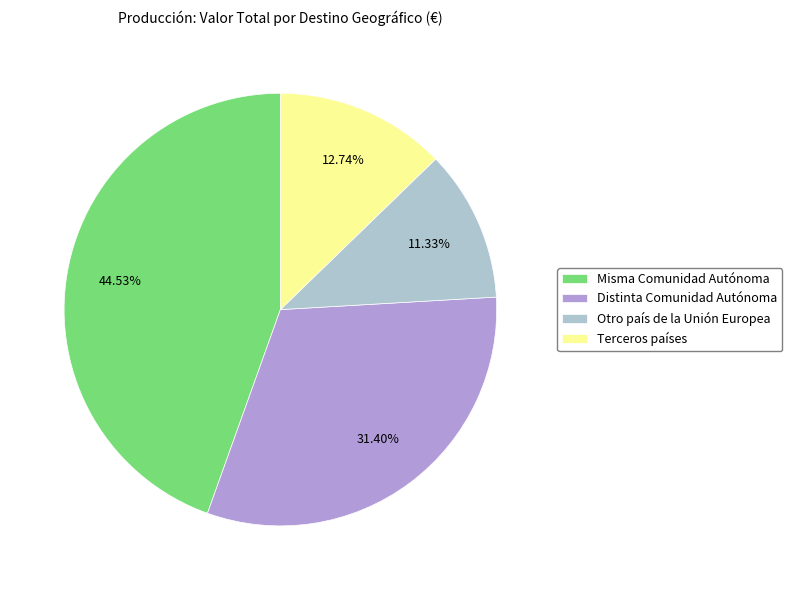

What percentage is NOT represented by Distinta Comunidad Autónoma?

68.6%